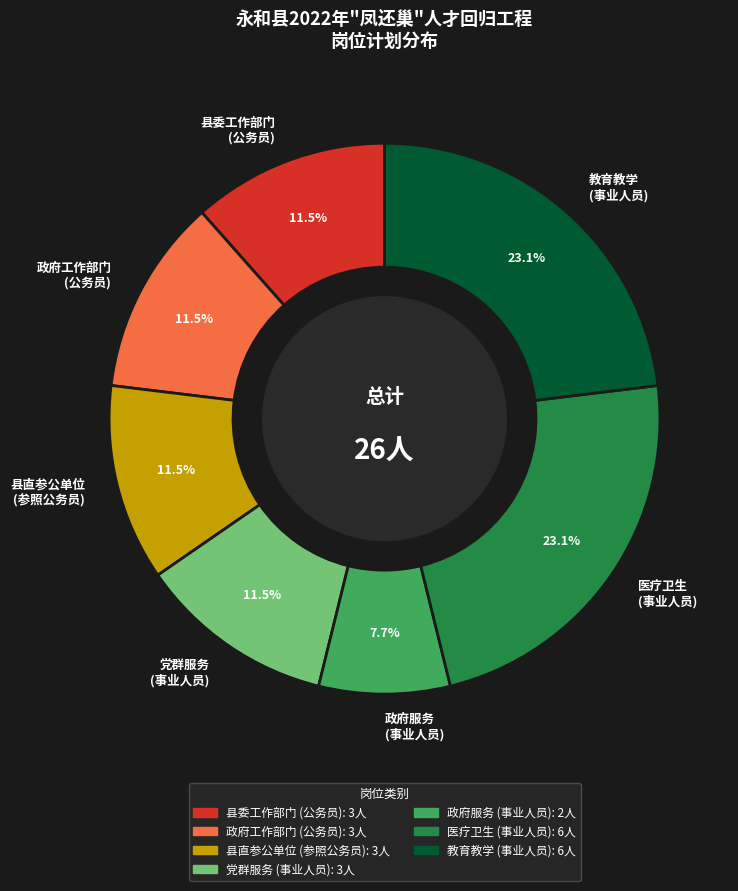

Approximately how many times larger is the value at 党群服务 (事业人员) compared to 医疗卫生 (事业人员)?

0.5